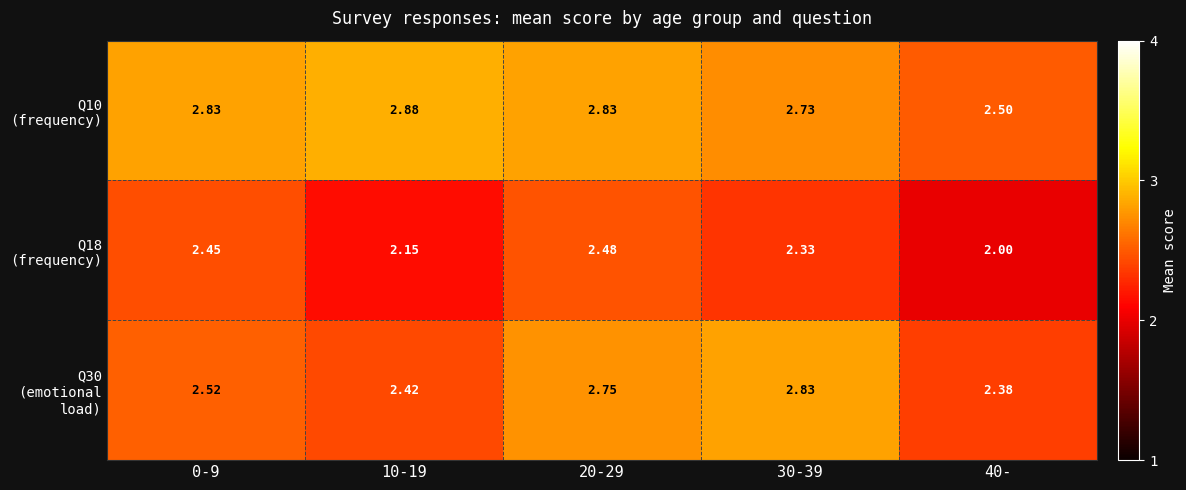

Which category has the lowest value across all series?

40-